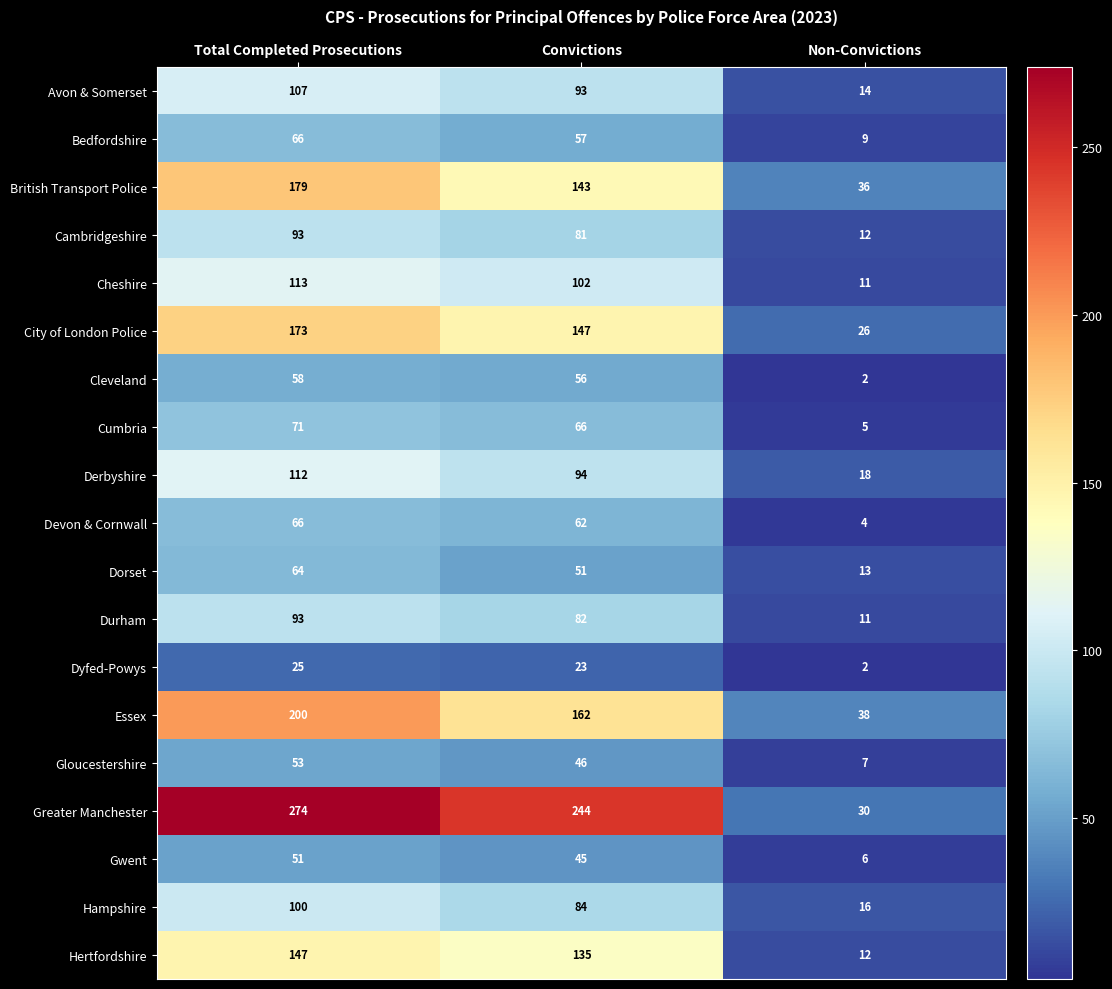

List the labels in order of Cambridgeshire value, largest first.

Total Completed Prosecutions, Convictions, Non-Convictions